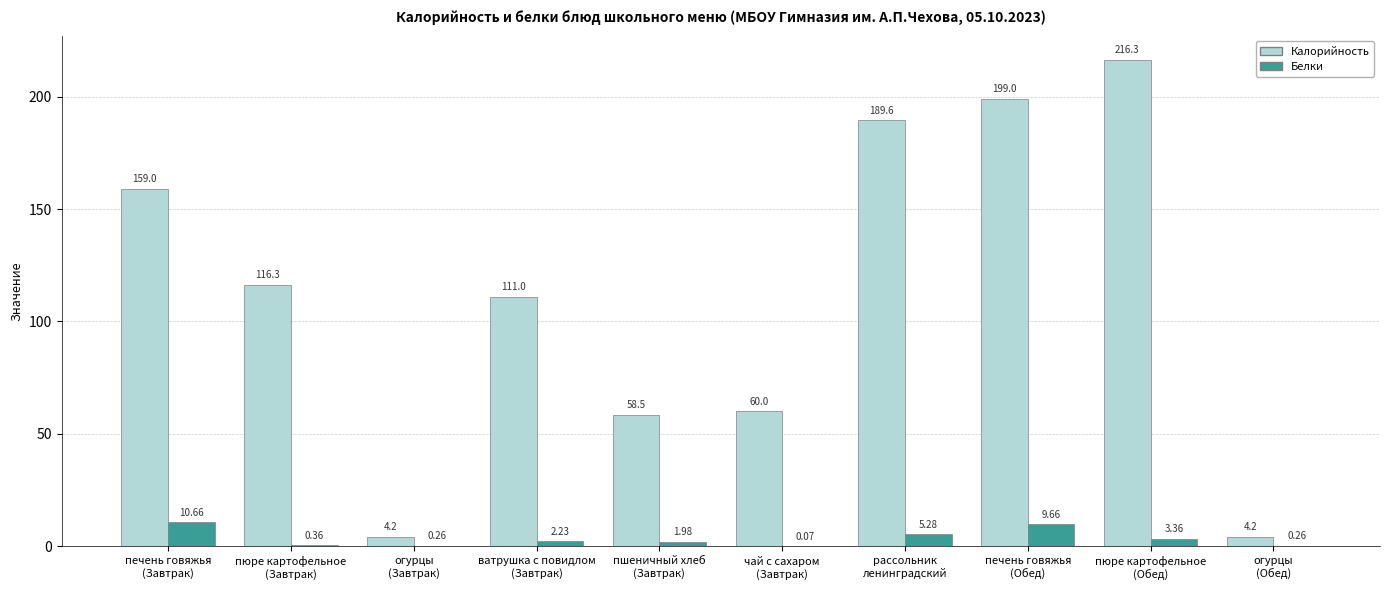

How many data points does each series have?

10